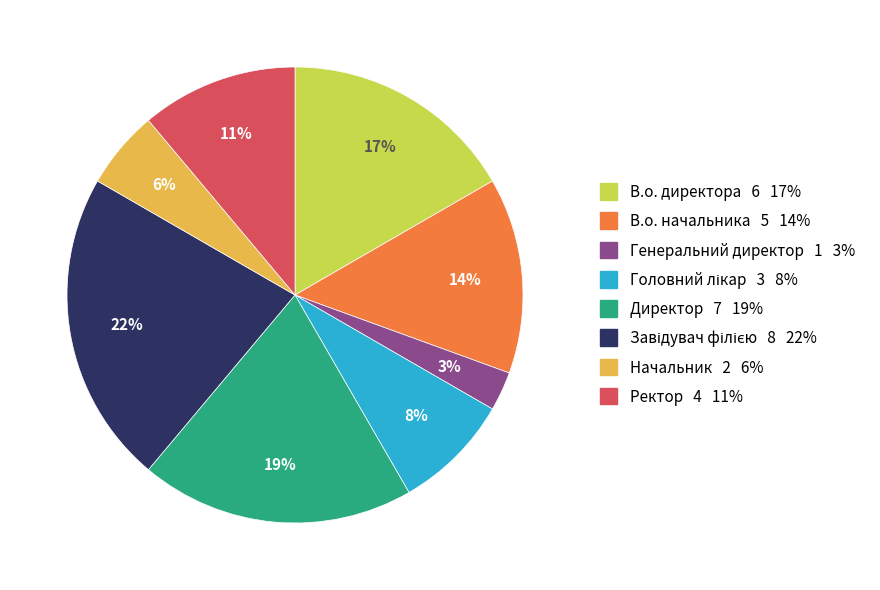

How many segments does this pie chart have?

8